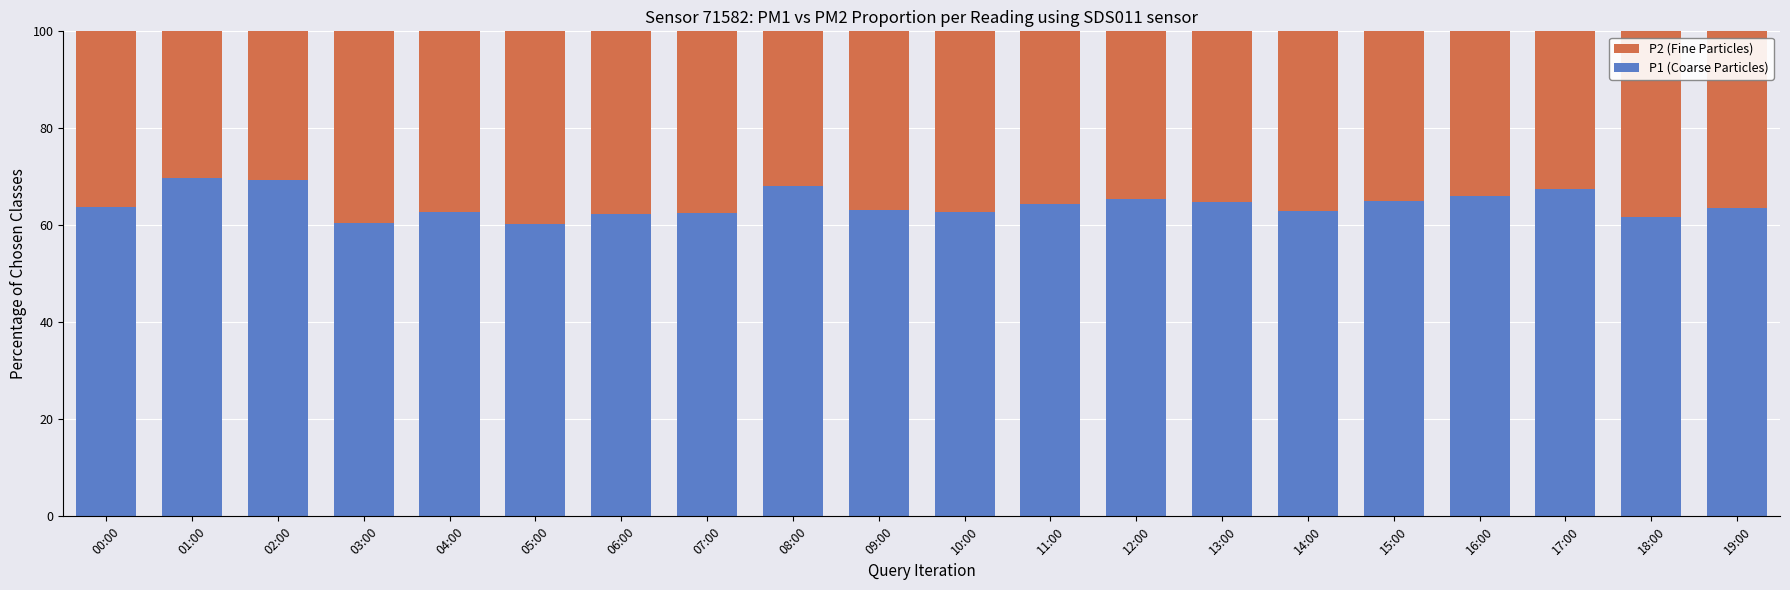

What is the sum of the P1 (Coarse Particles) values at 17:00 and 05:00?

127.9